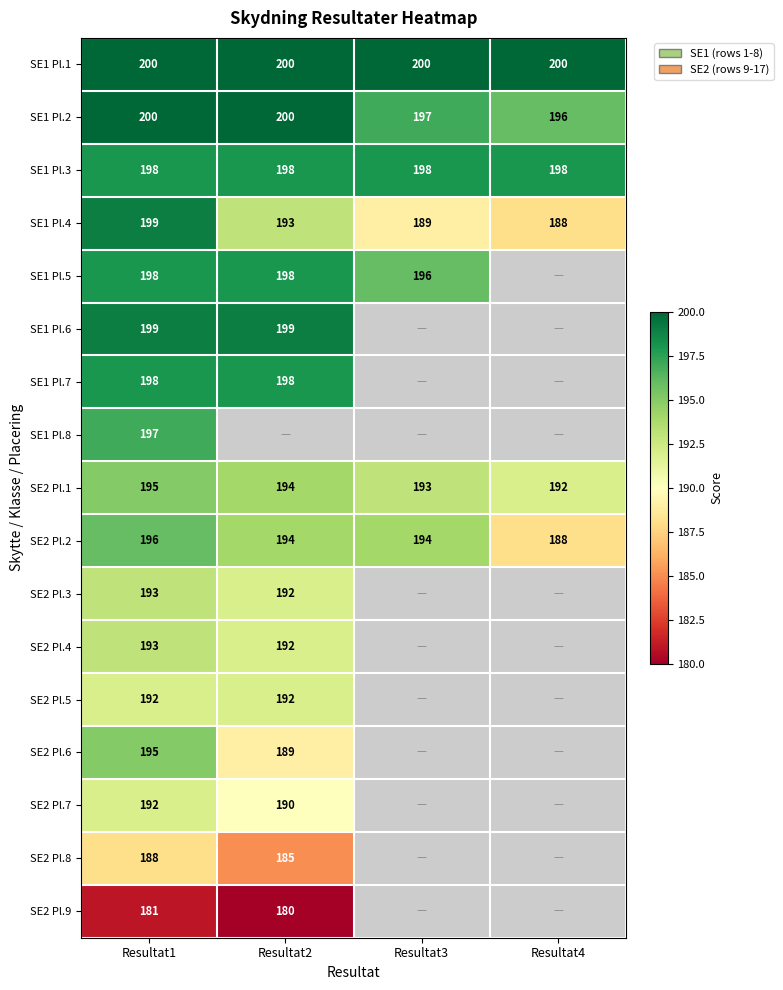

The SE1 Pl.3 series shows 310 at Resultat2. True or false?

False